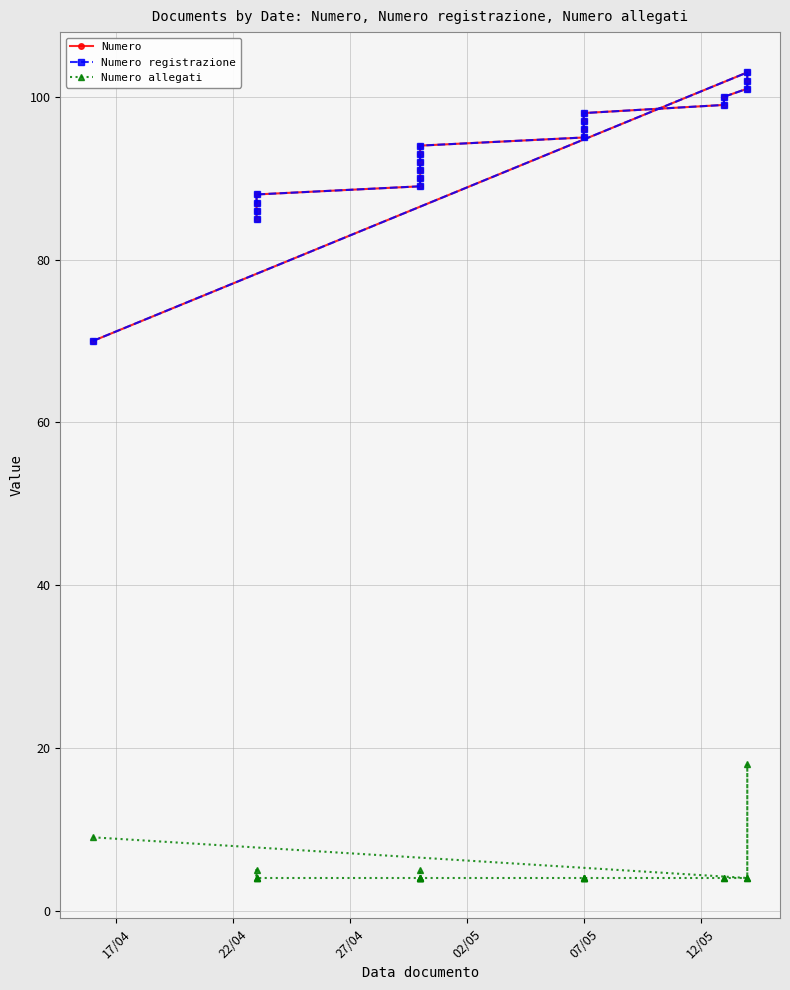

What are all the series names shown in the legend?

Numero, Numero registrazione, Numero allegati